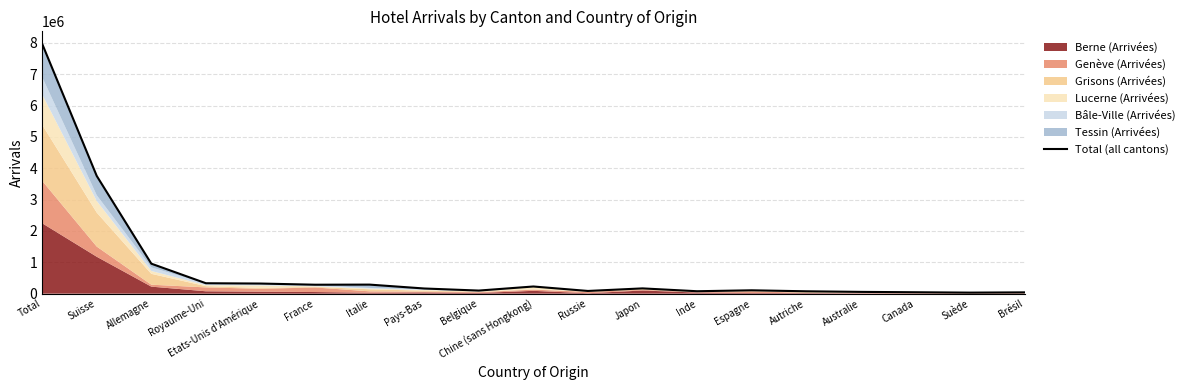

Which label corresponds to the smallest value in the chart?

Suède